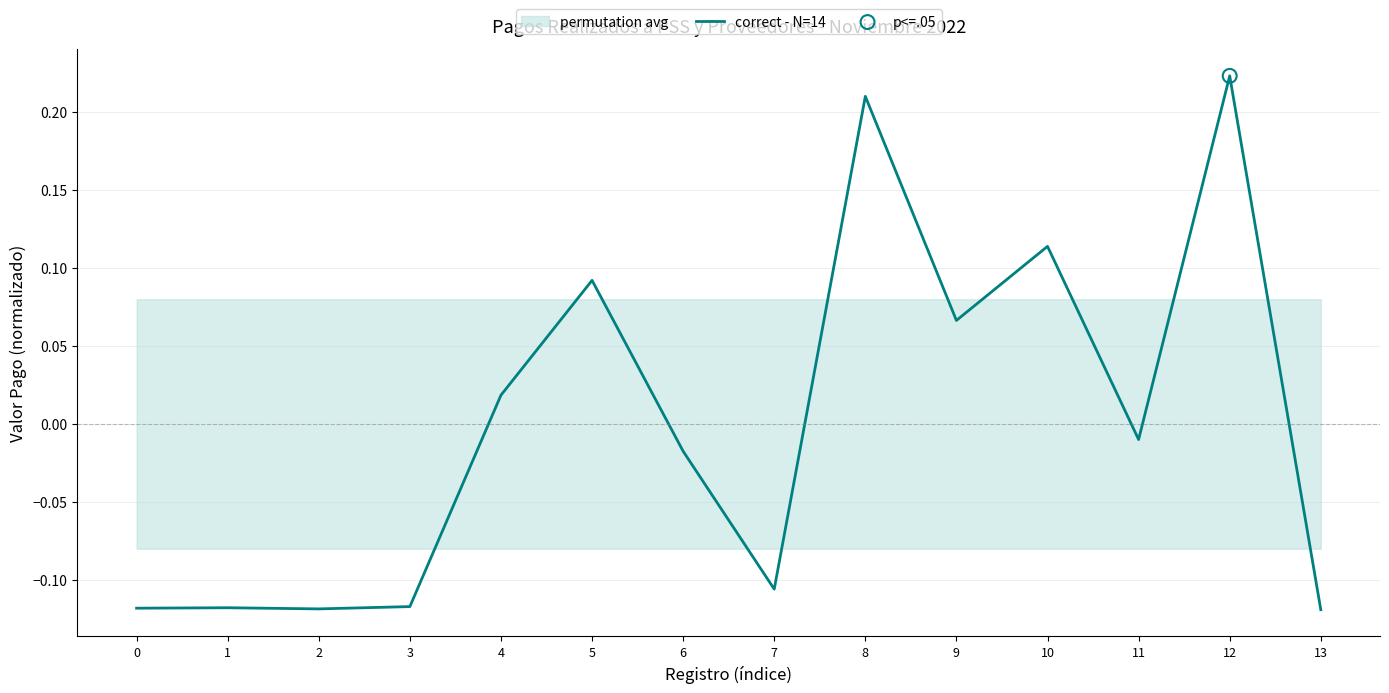

Between 3 and 9, which is larger?

9